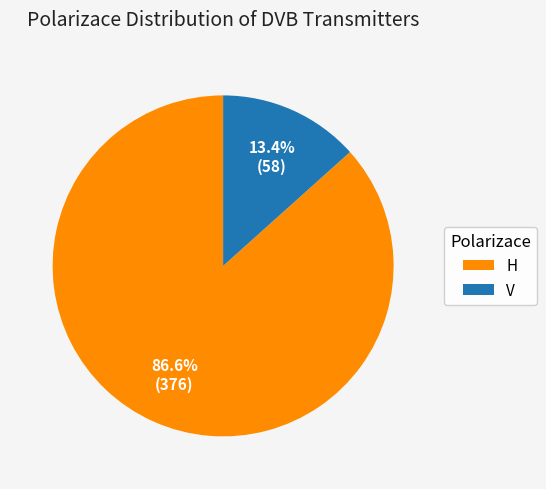

True or false: V accounts for 13% of the total.

True